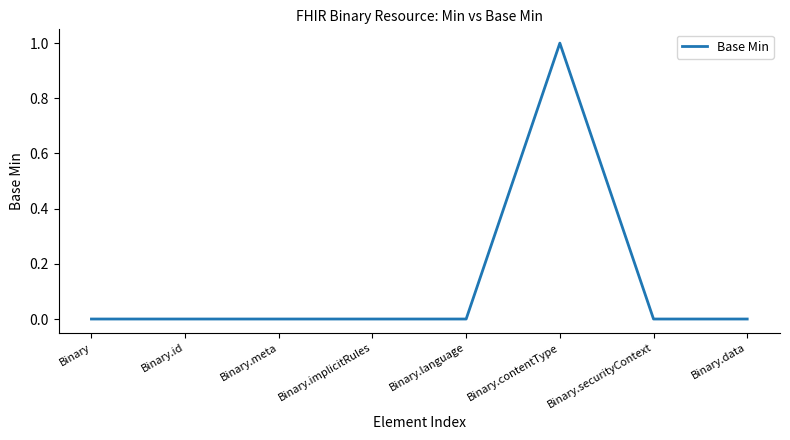

What position from the right is Binary.meta?

6